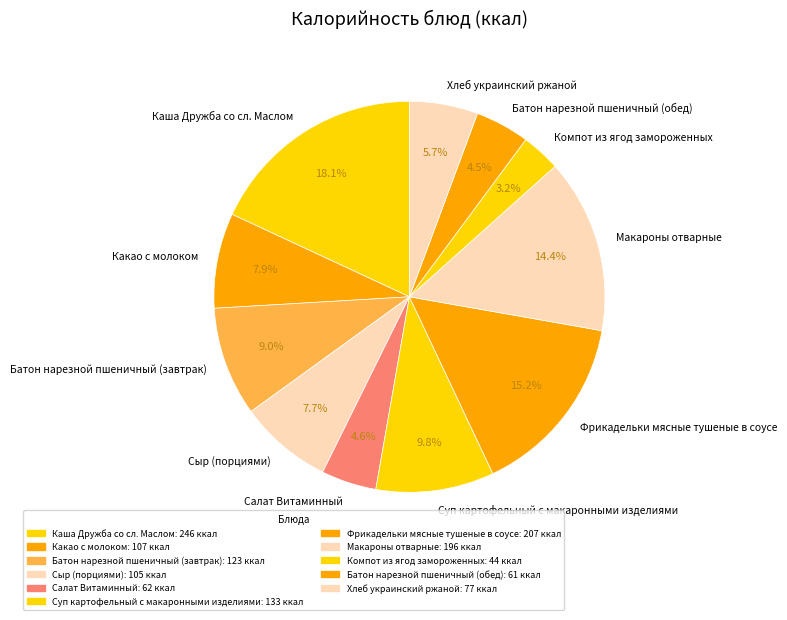

What is the largest slice in the pie chart?

Каша Дружба со сл. Маслом